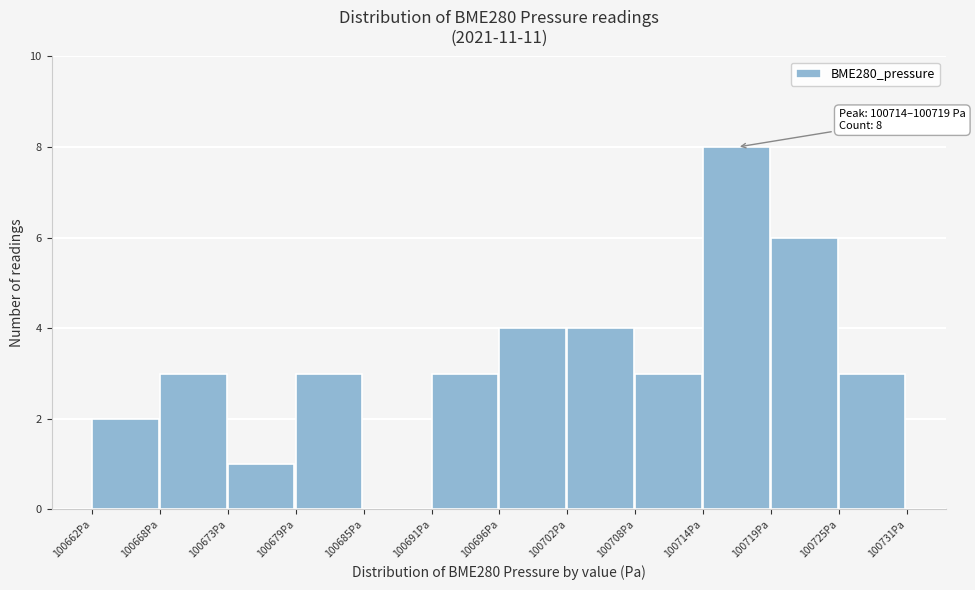

Reading left to right, list all the values displayed in this chart.

100662Pa=2	100668Pa=3	100673Pa=1	100679Pa=3	100685Pa=0	100691Pa=3	100696Pa=4	100702Pa=4	100708Pa=3	100714Pa=8	100719Pa=6	100725Pa=3